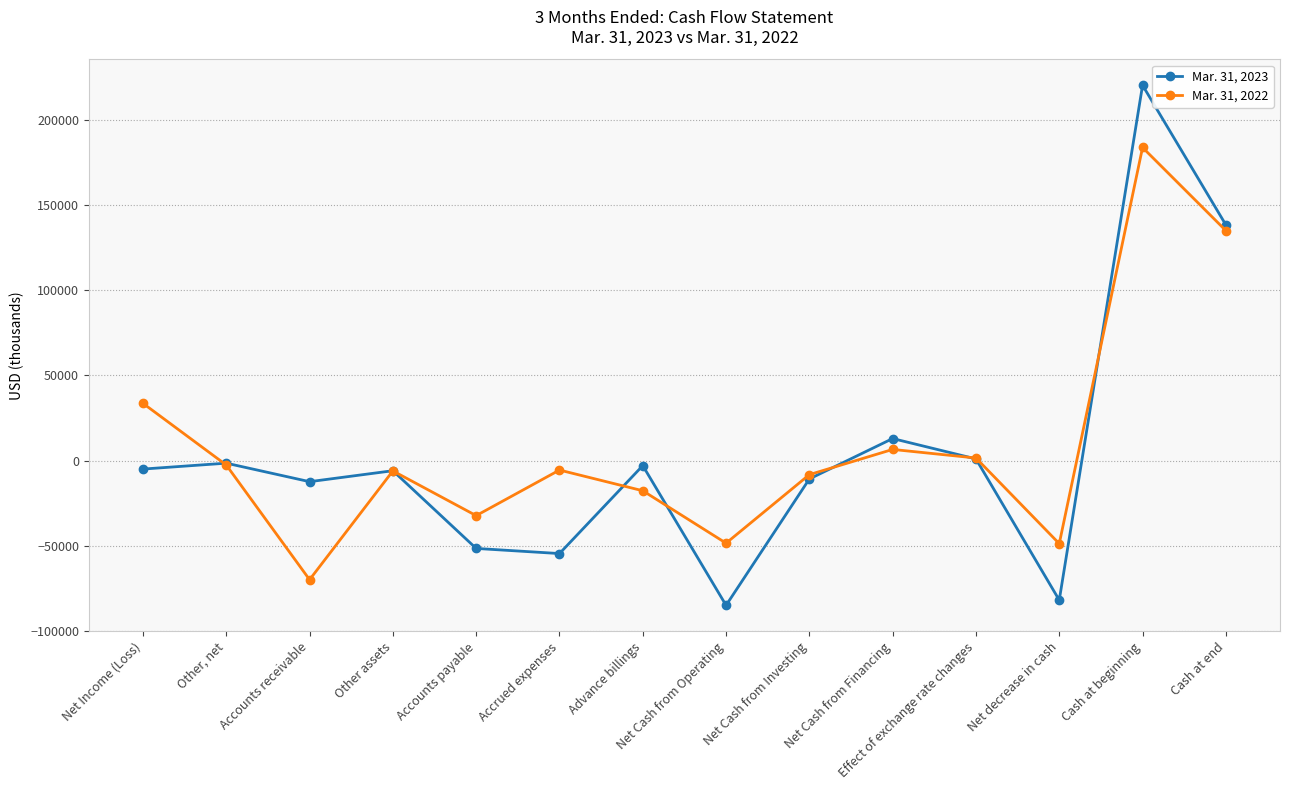

What is the difference between the highest and lowest values at Other, net?

1097